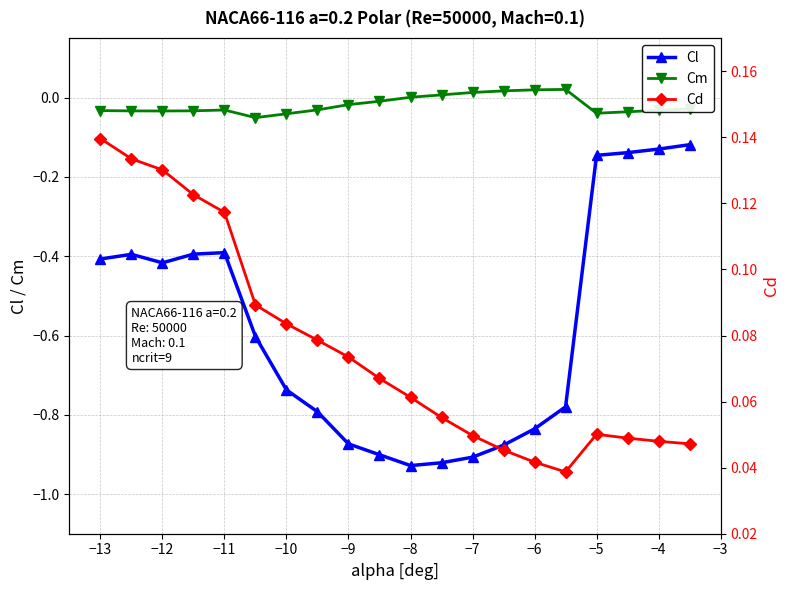

True or false: Cl and Cm cross at least once.

False